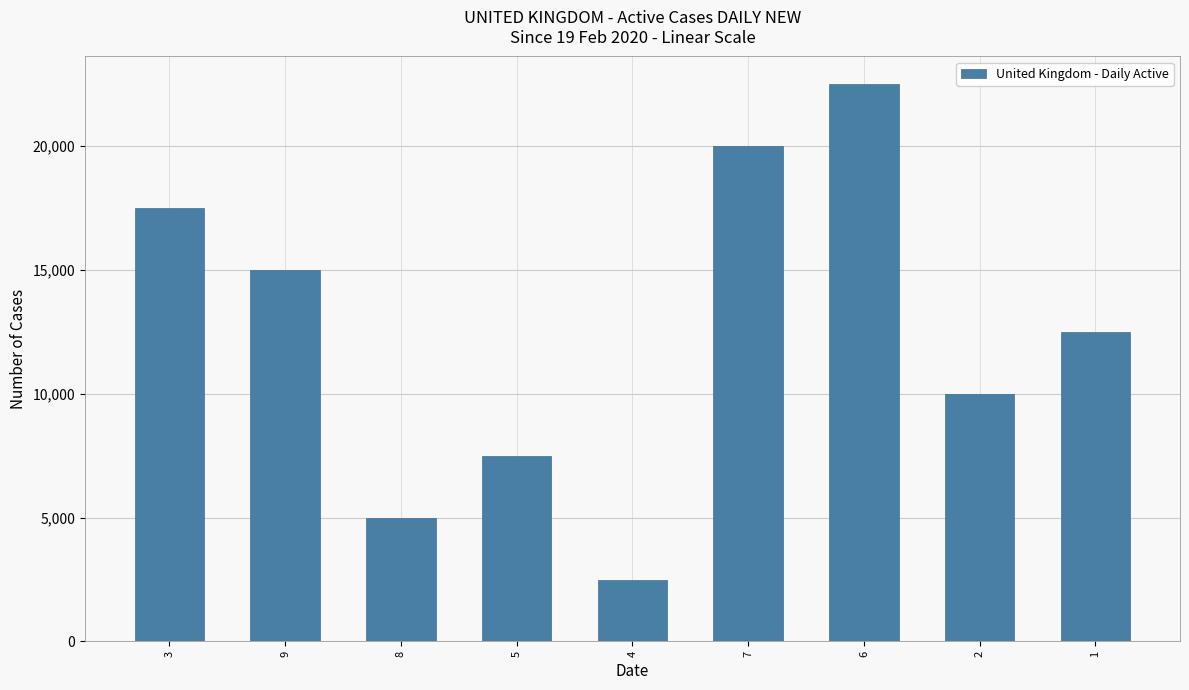

How many series are shown in this chart?

1